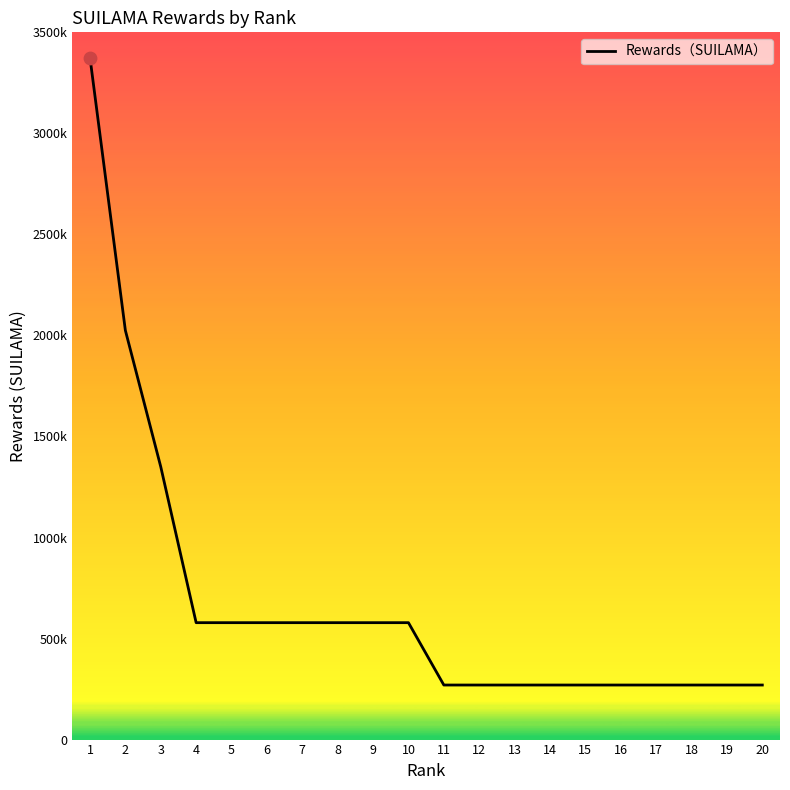

What is the ratio of the value at 4 to the value at 9?

1.0